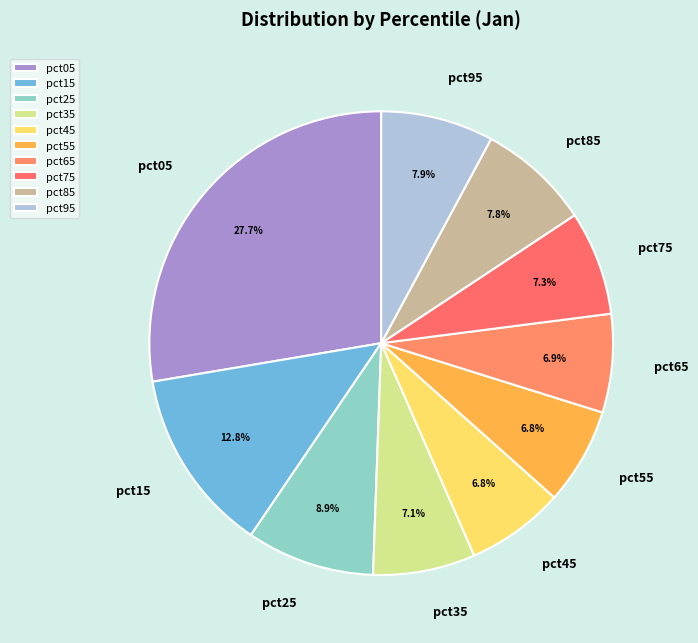

To the nearest percent, what is the difference between the pct55 and pct95 slice percentages?

1%